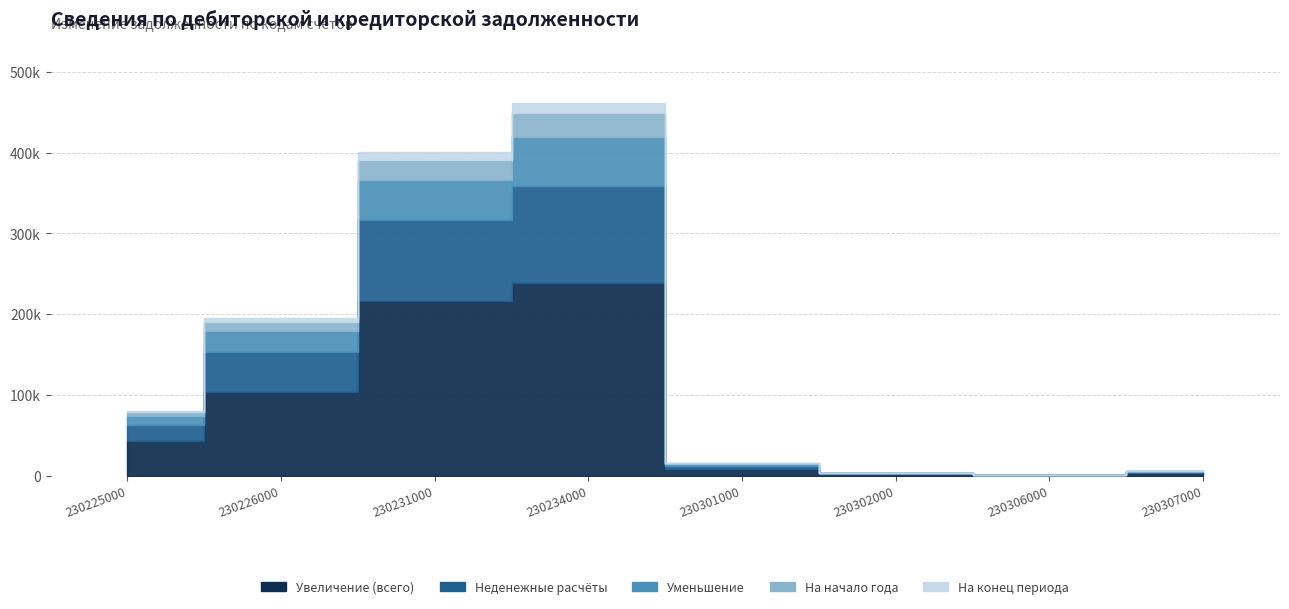

True or false: Balance start and Increase (non-cash) intersect in this chart.

False